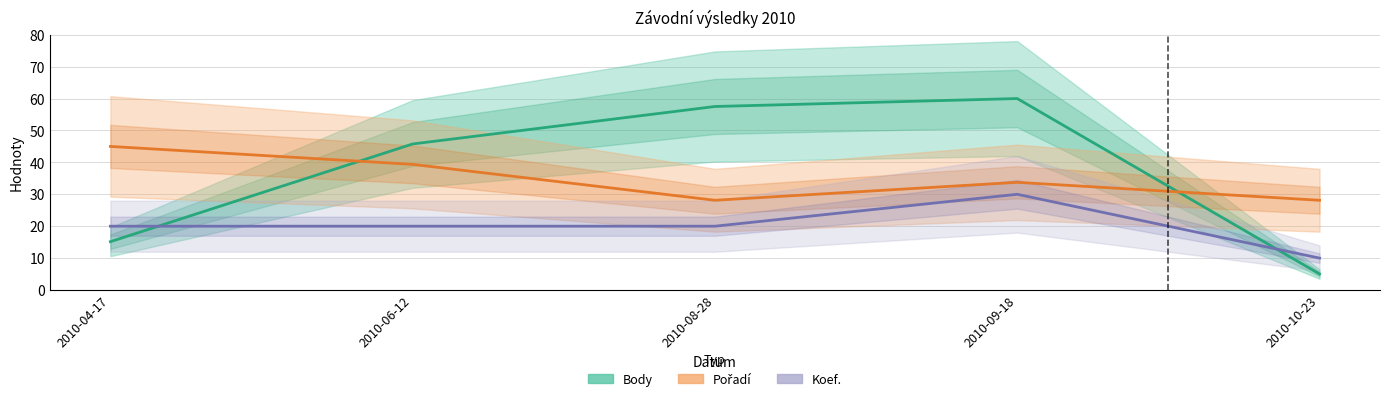

Where do Body and Pořadí first cross each other?

2010-04-17 and 2010-06-12